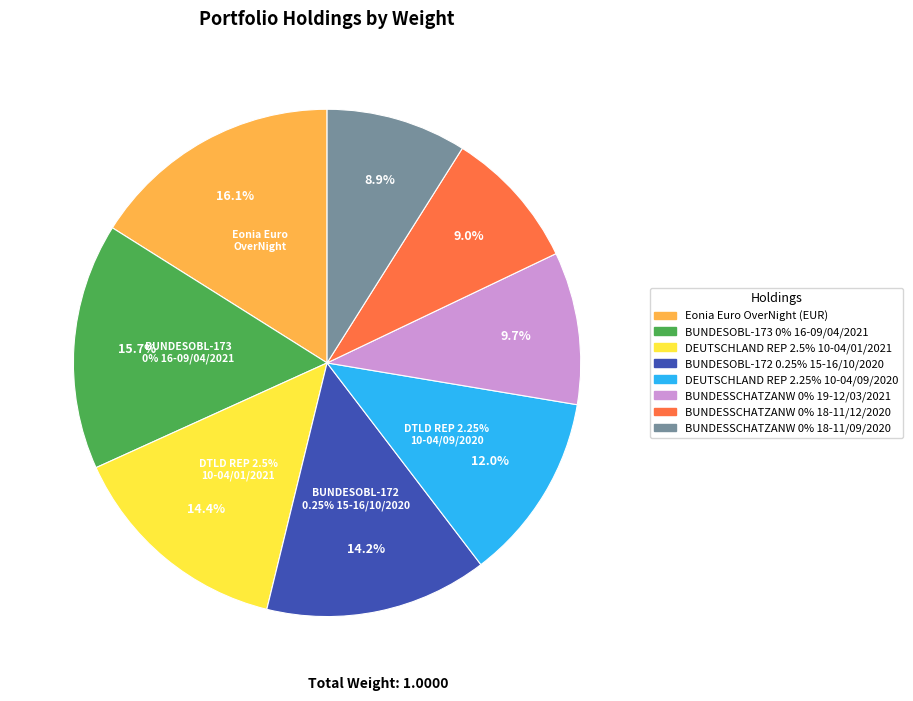

Is there any slice that represents more than half of the pie?

No